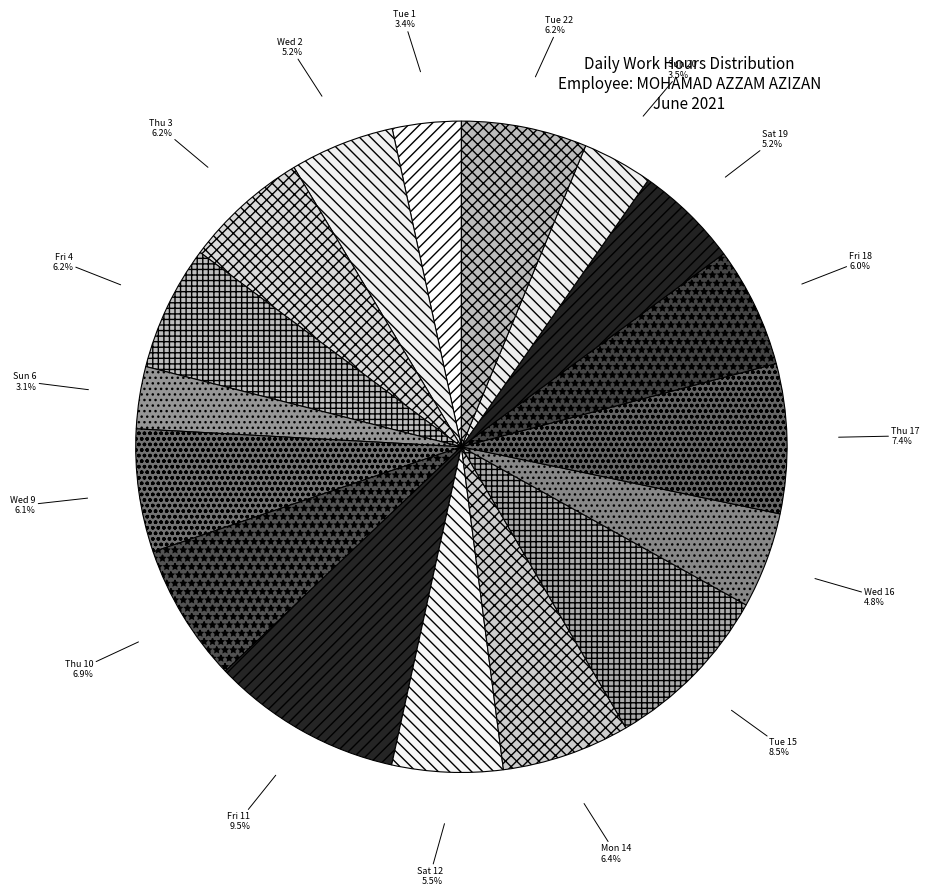

Count the number of slices in the pie.

17